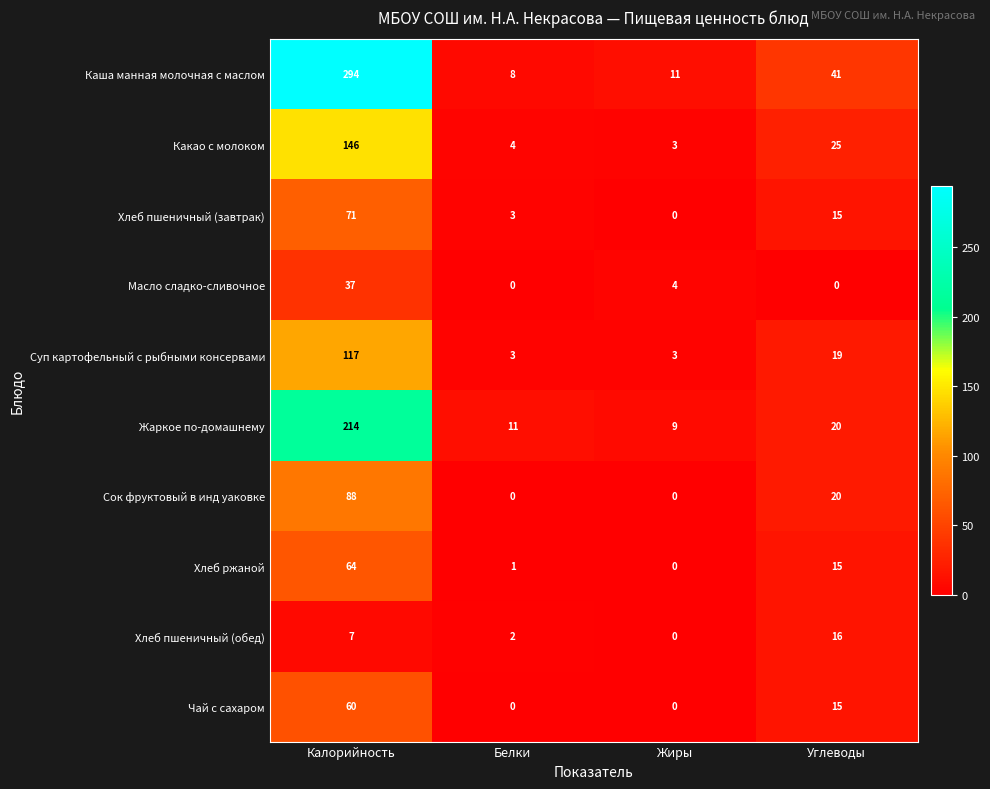

Which series has the largest total across all categories?

Каша манная молочная с маслом